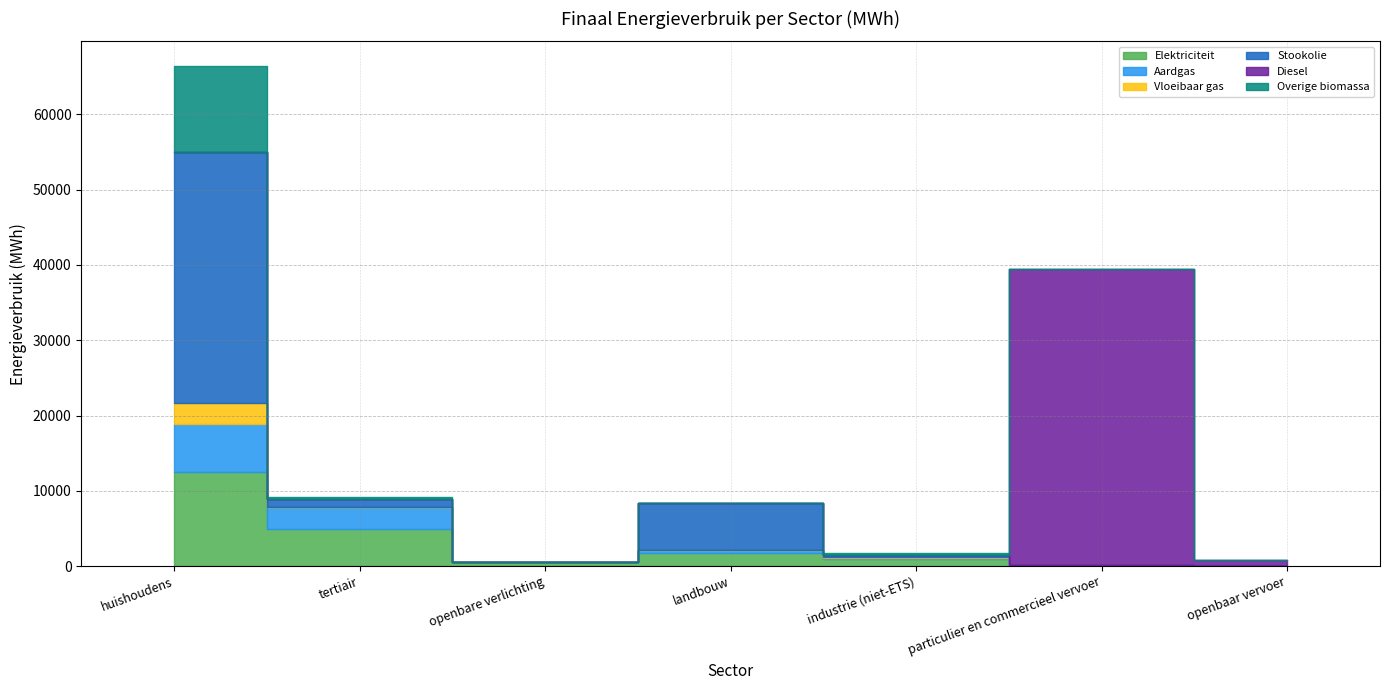

Is it true that Overige biomassa equals 214.3 at industrie (niet-ETS)?

True